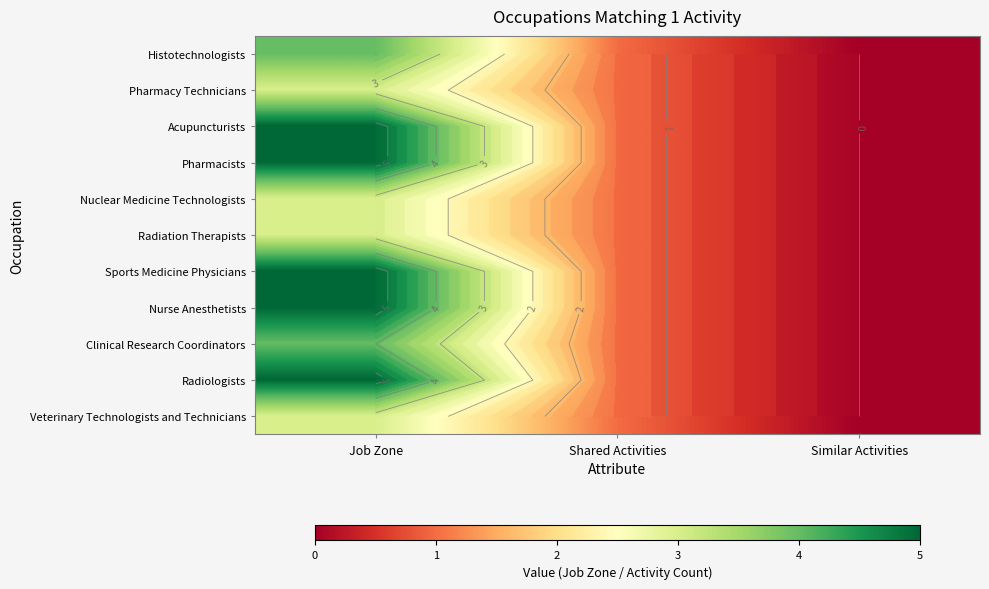

Between Job Zone and Shared Activities, which series saw the biggest shift?

Acupuncturists